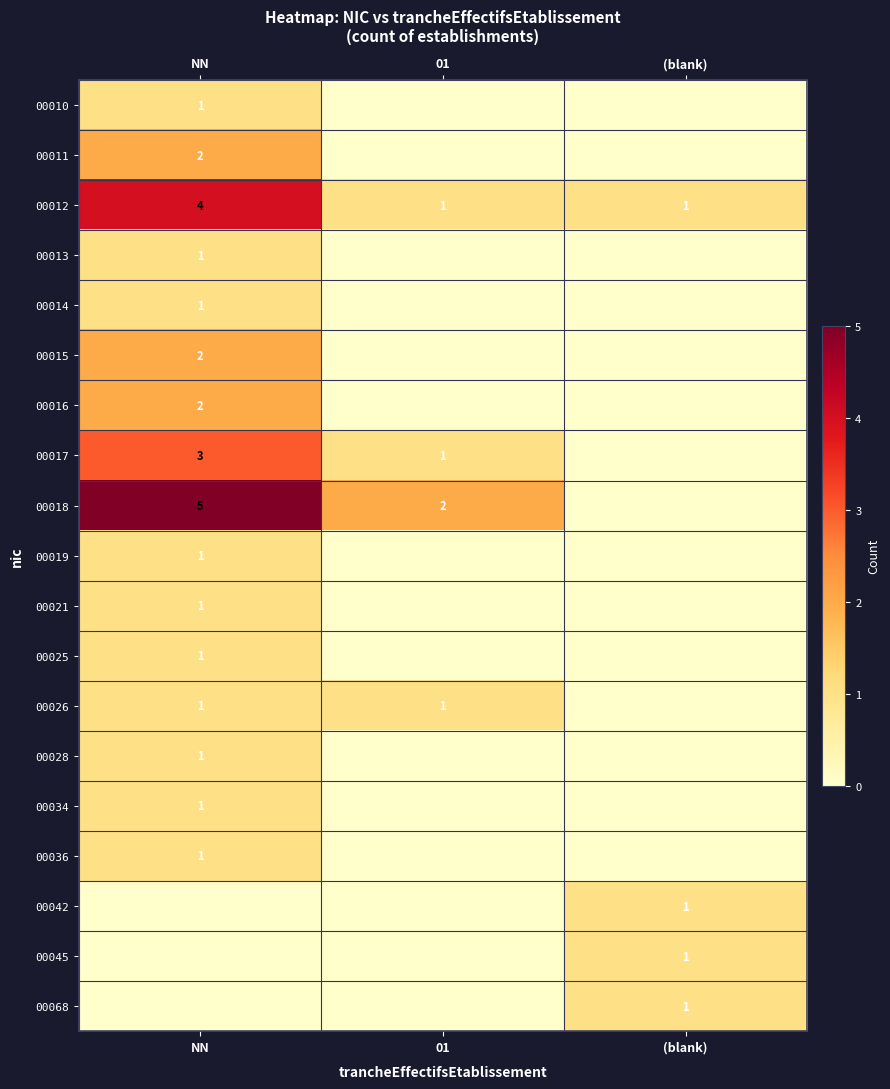

True or false: 00010 has a value of 2 at NN.

False